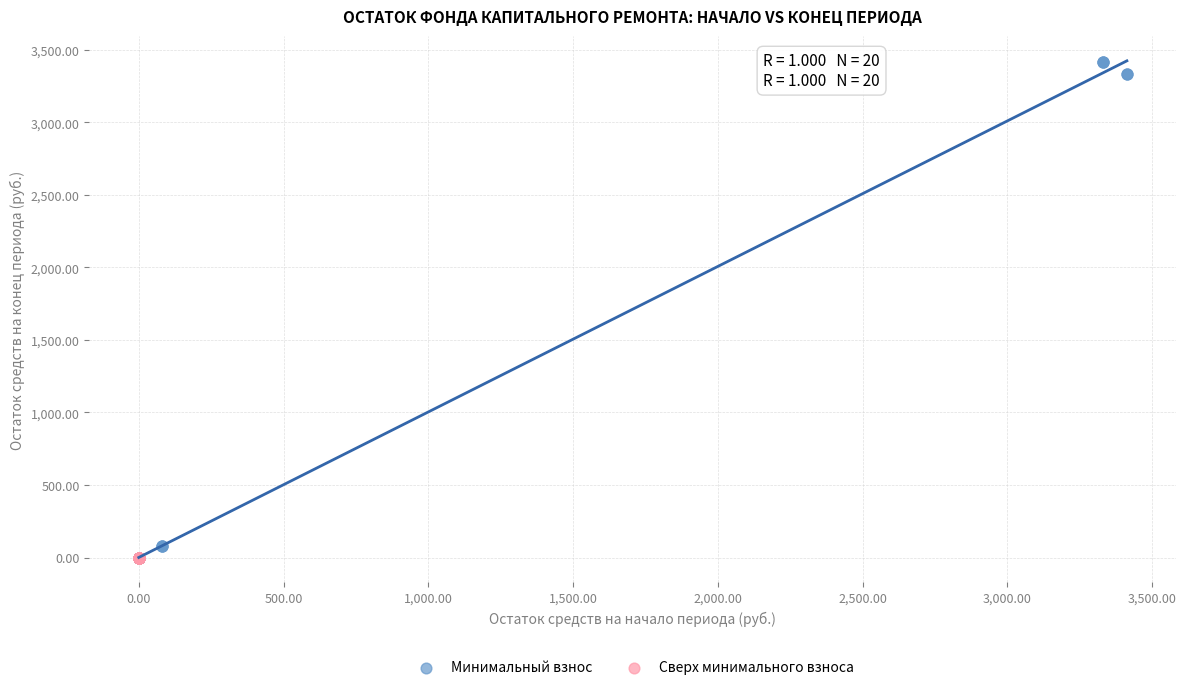

Which series has the largest Y range (max minus min)?

Минимальный взнос